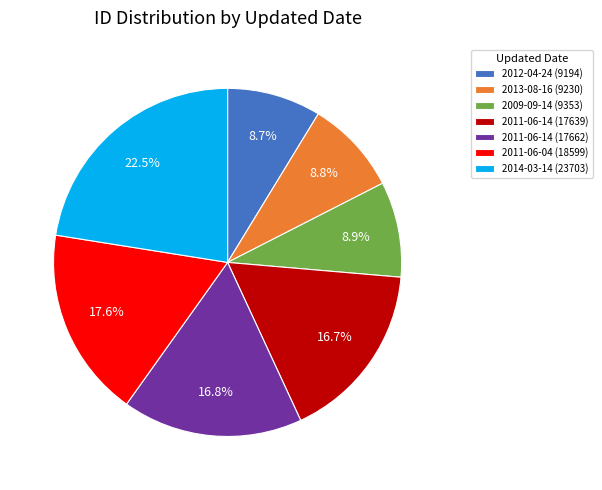

Approximately how many times larger is the value at 2013-08-16 (9230) compared to 2009-09-14 (9353)?

1.0